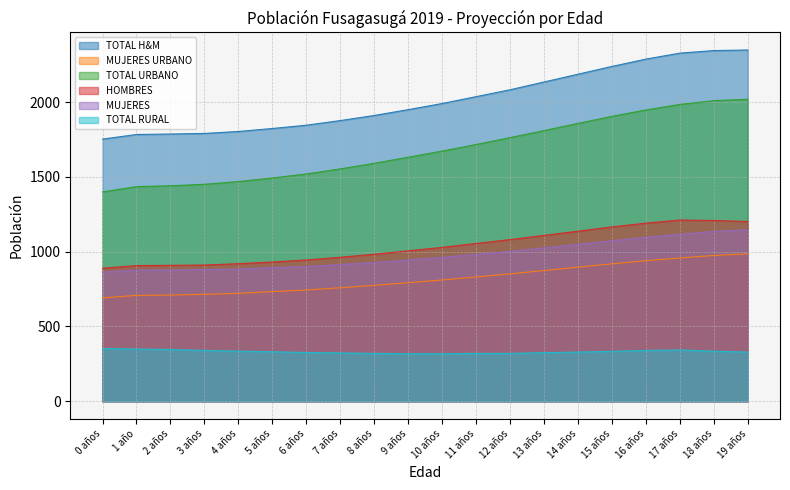

Where is HOMBRES nearest to the value 1051?

11 años